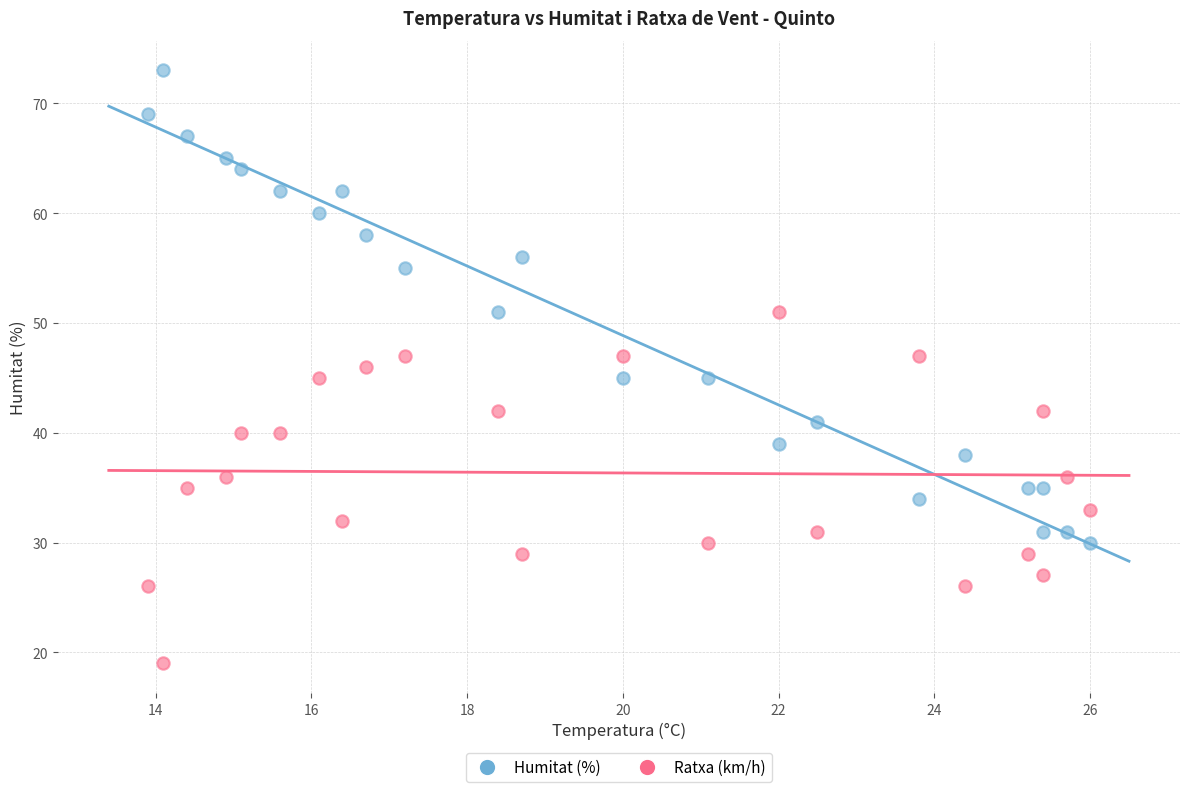

Across all data points, what is the range of Y values (max minus min)?

54